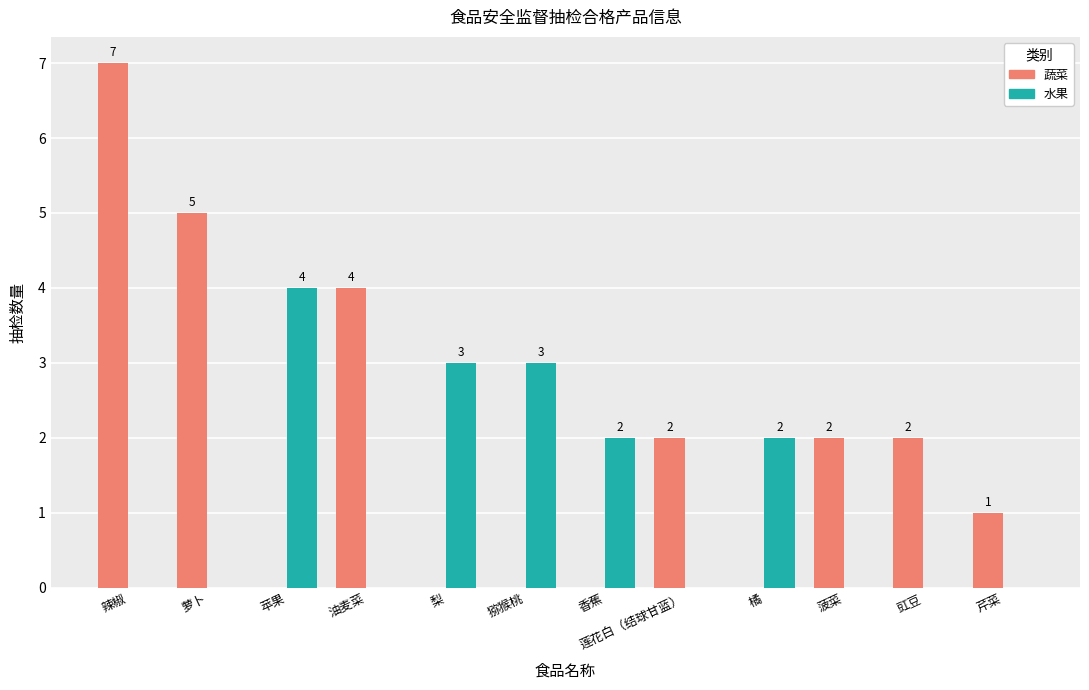

Is it true that 水果 equals 0 at 萝卜?

True